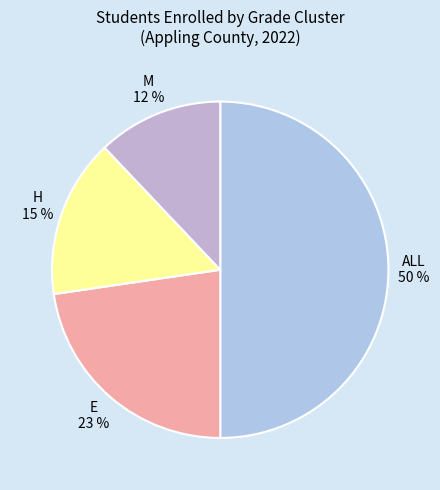

To the nearest percent, what is the difference between the ALL and E slice percentages?

27%